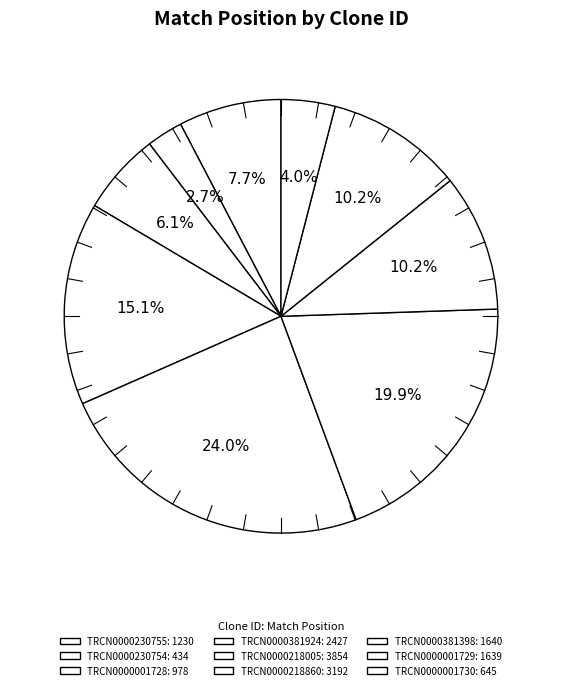

Count the number of slices in the pie.

9